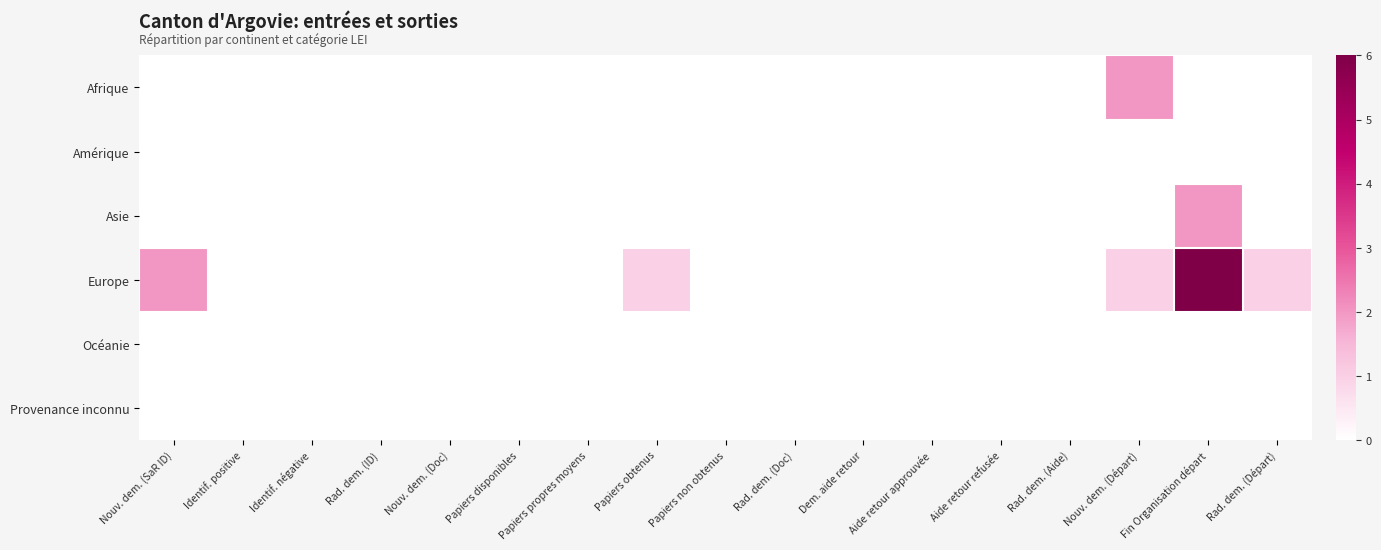

How many data points does each series have?

17